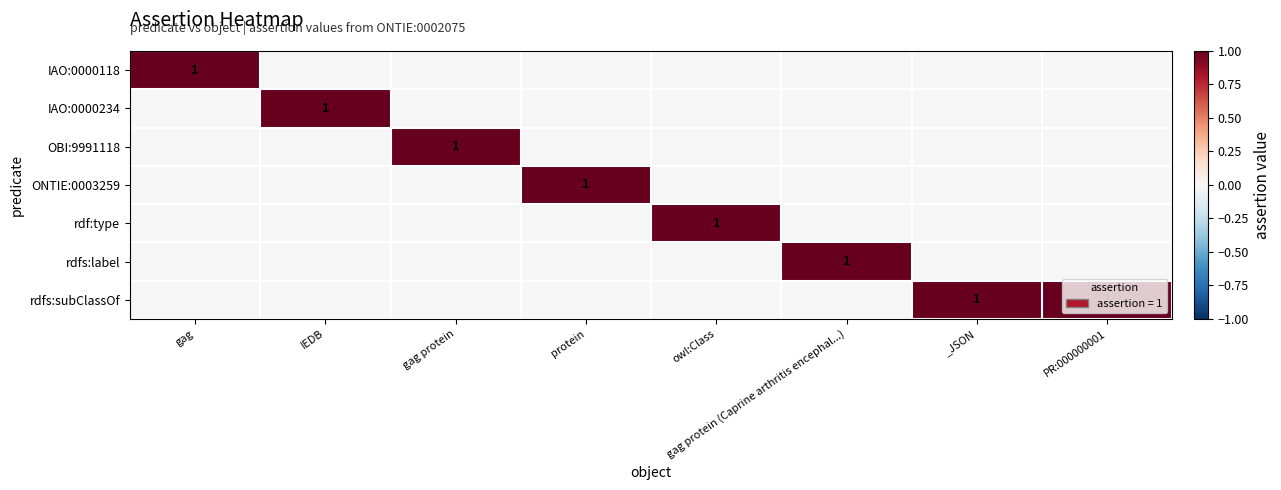

Which category has the lowest value in the rdfs:label series?

gag